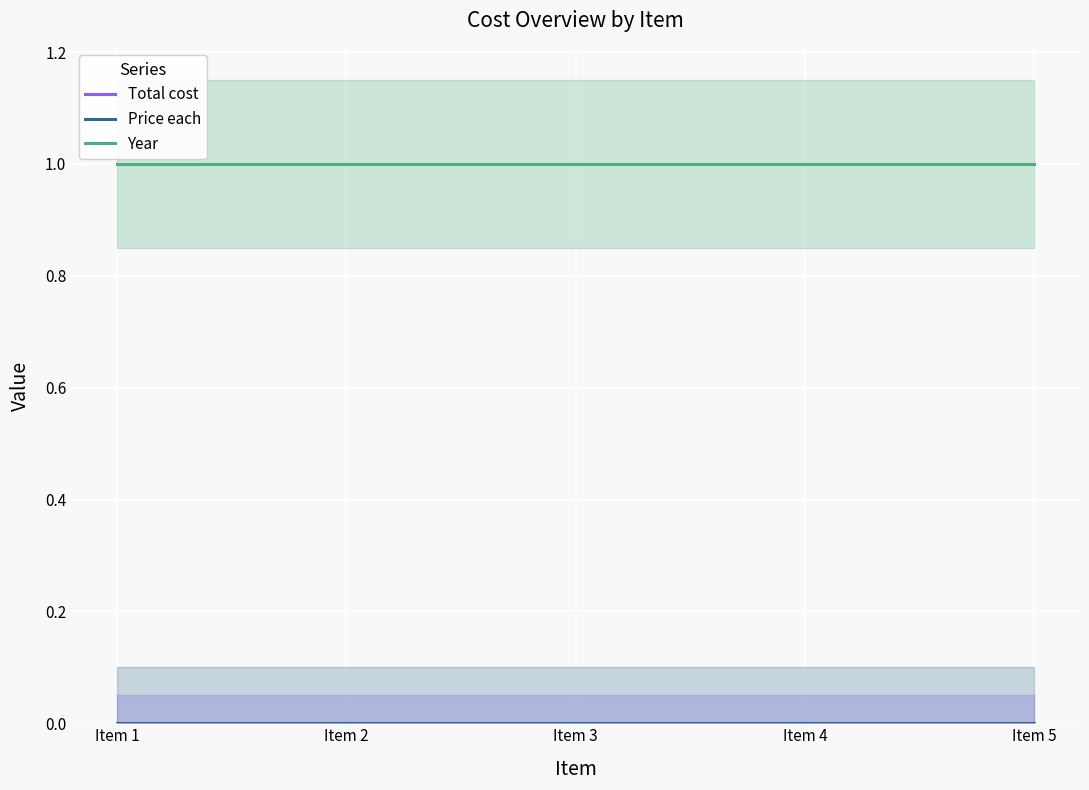

How many distinct data groups are displayed?

3